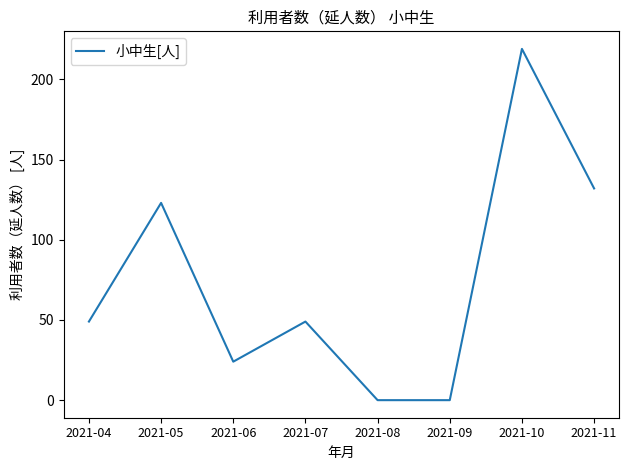

How many series are shown in this chart?

1